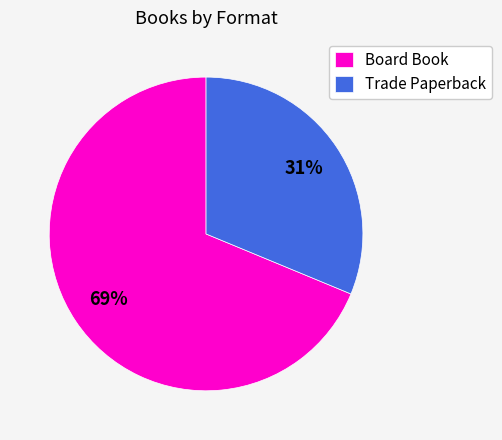

Combined, do Board Book and Trade Paperback account for over 50%?

Yes